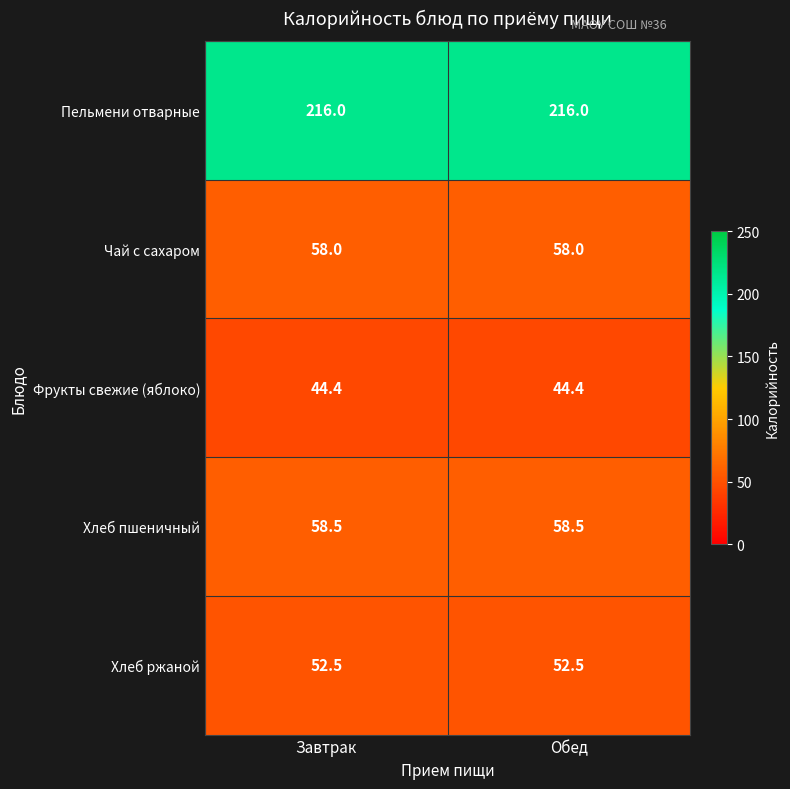

What is the maximum value for Фрукты свежие (яблоко)?

44.4